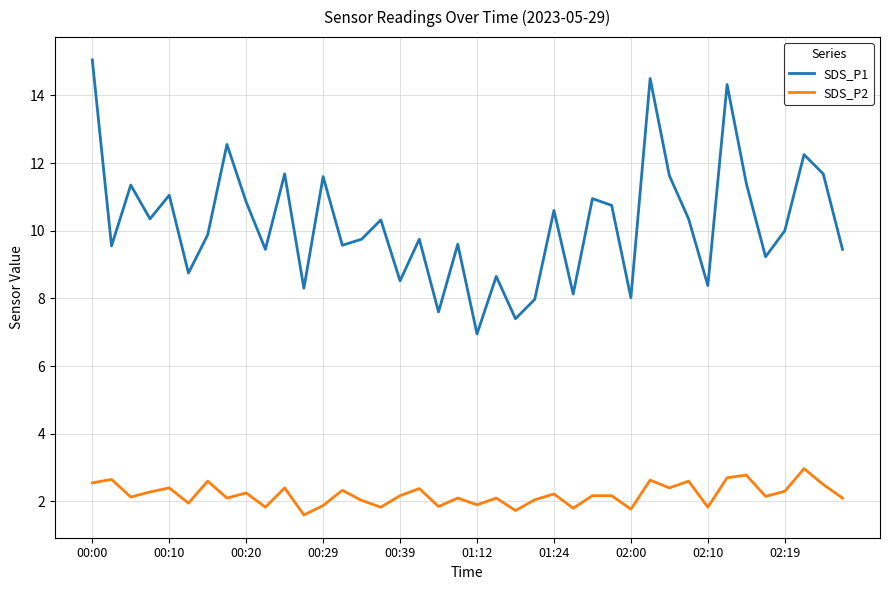

What is the maximum value shown in the chart?

15.1